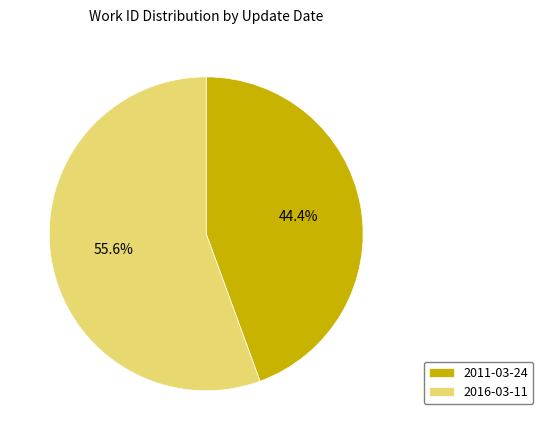

Which has a higher value, 2016-03-11 or 2011-03-24?

2016-03-11